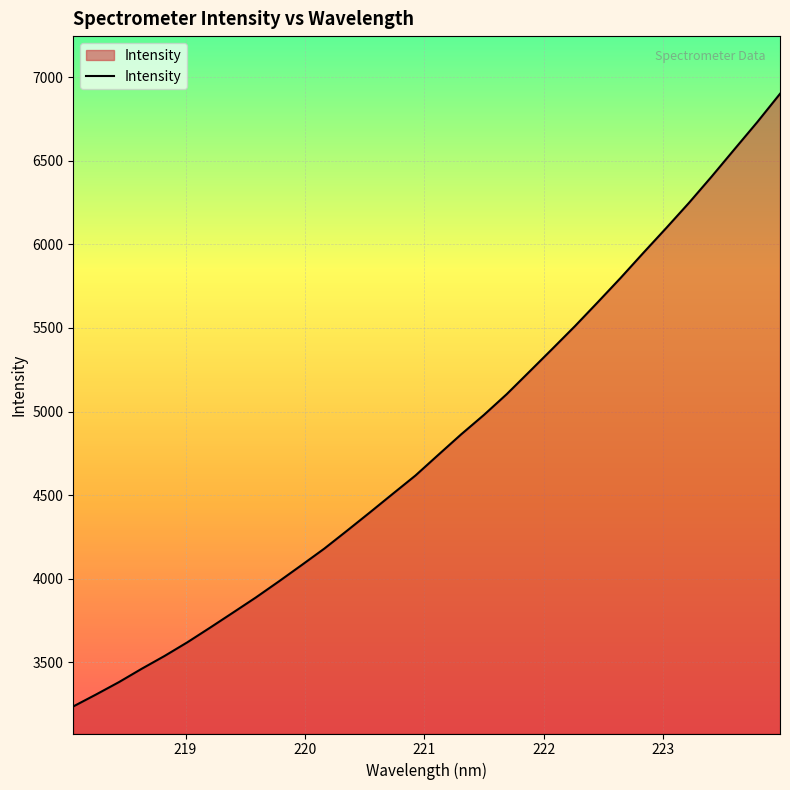

What is the difference between the maximum and minimum values?

3663.9